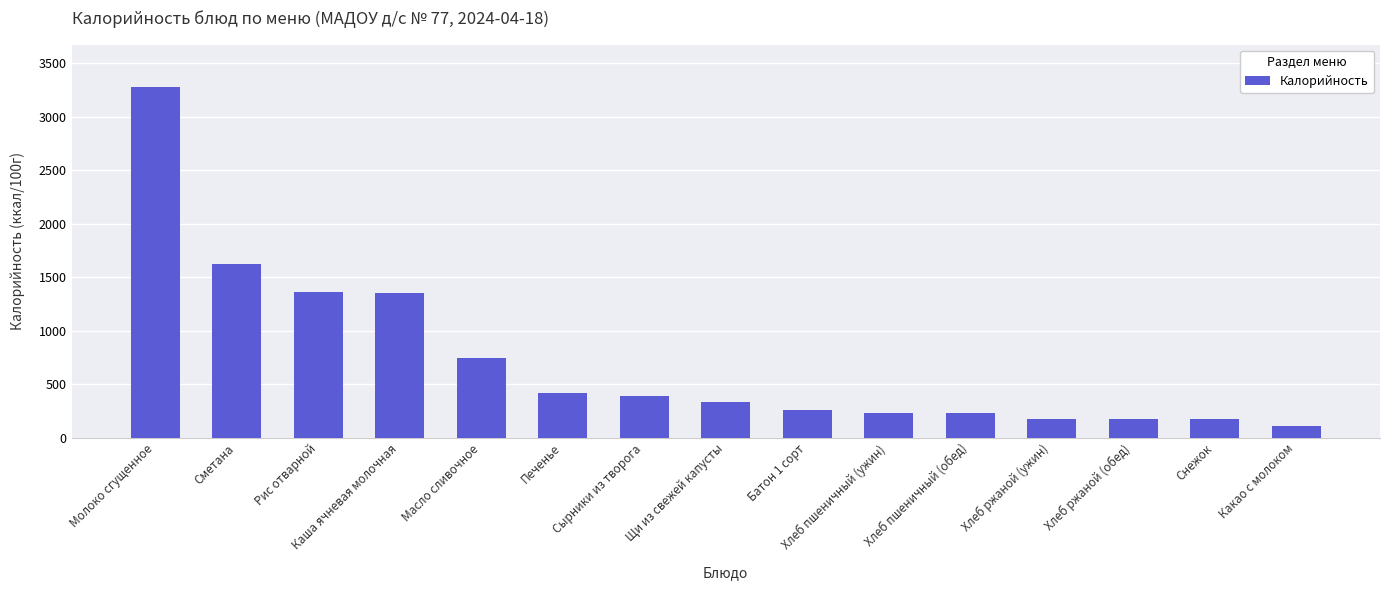

Which category has the lowest value across all series?

Какао с молоком